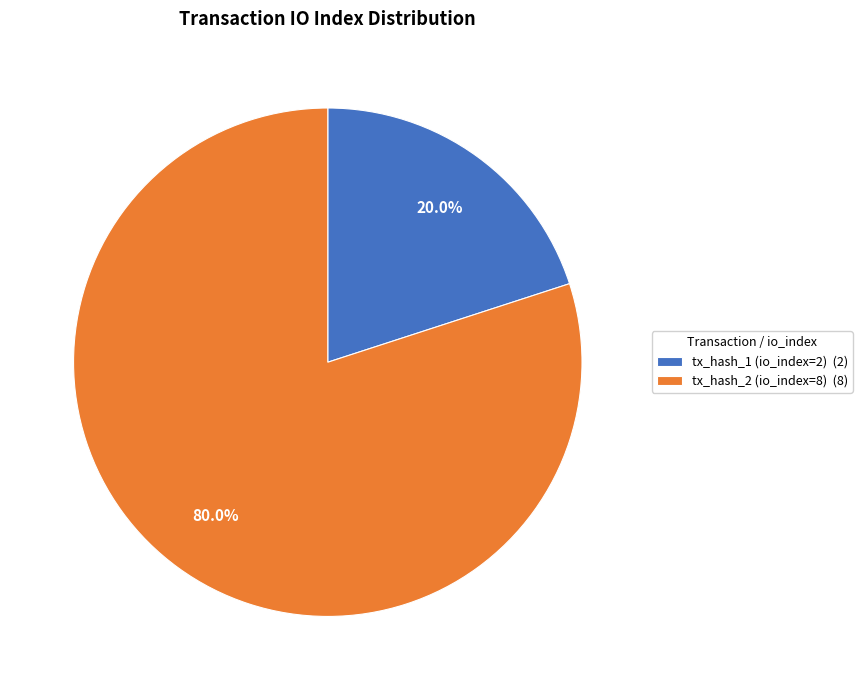

Which category has the biggest portion of the pie?

tx_hash_2 (io_index=8)